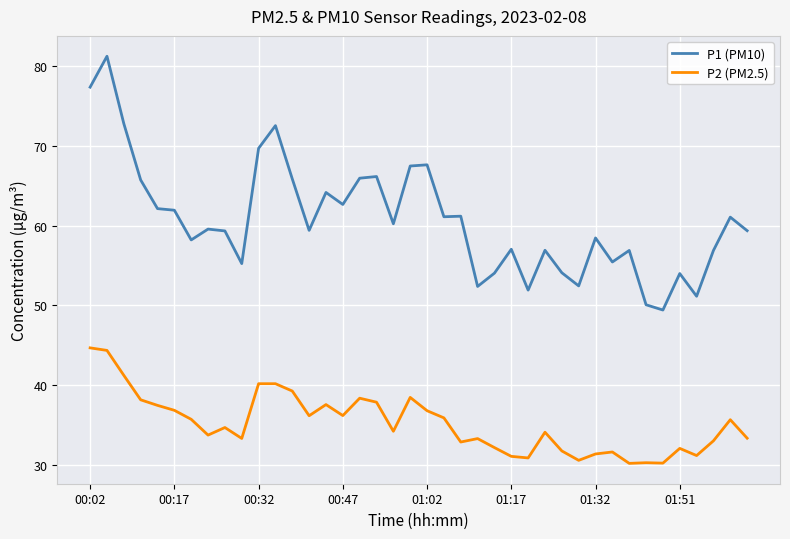

Rank the series by their average value, from highest to lowest.

P1 (PM10), P2 (PM2.5)